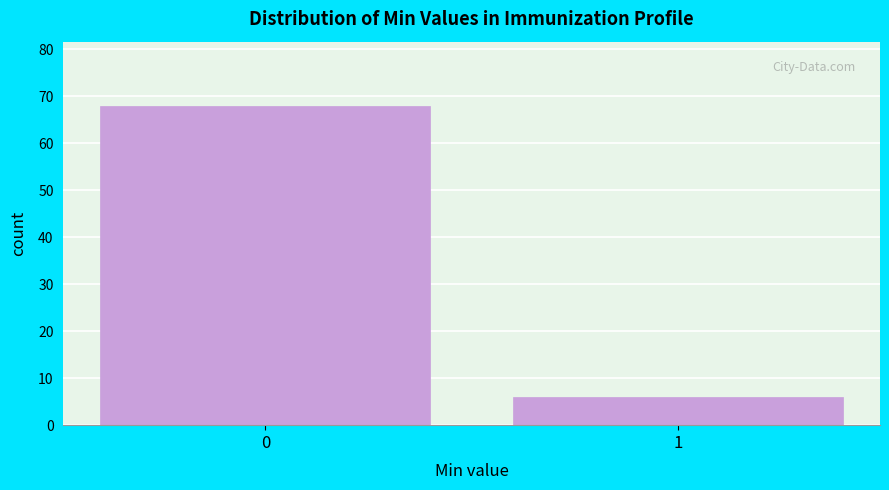

Reading left to right, what are all the values shown in this chart?

0=68	1=6